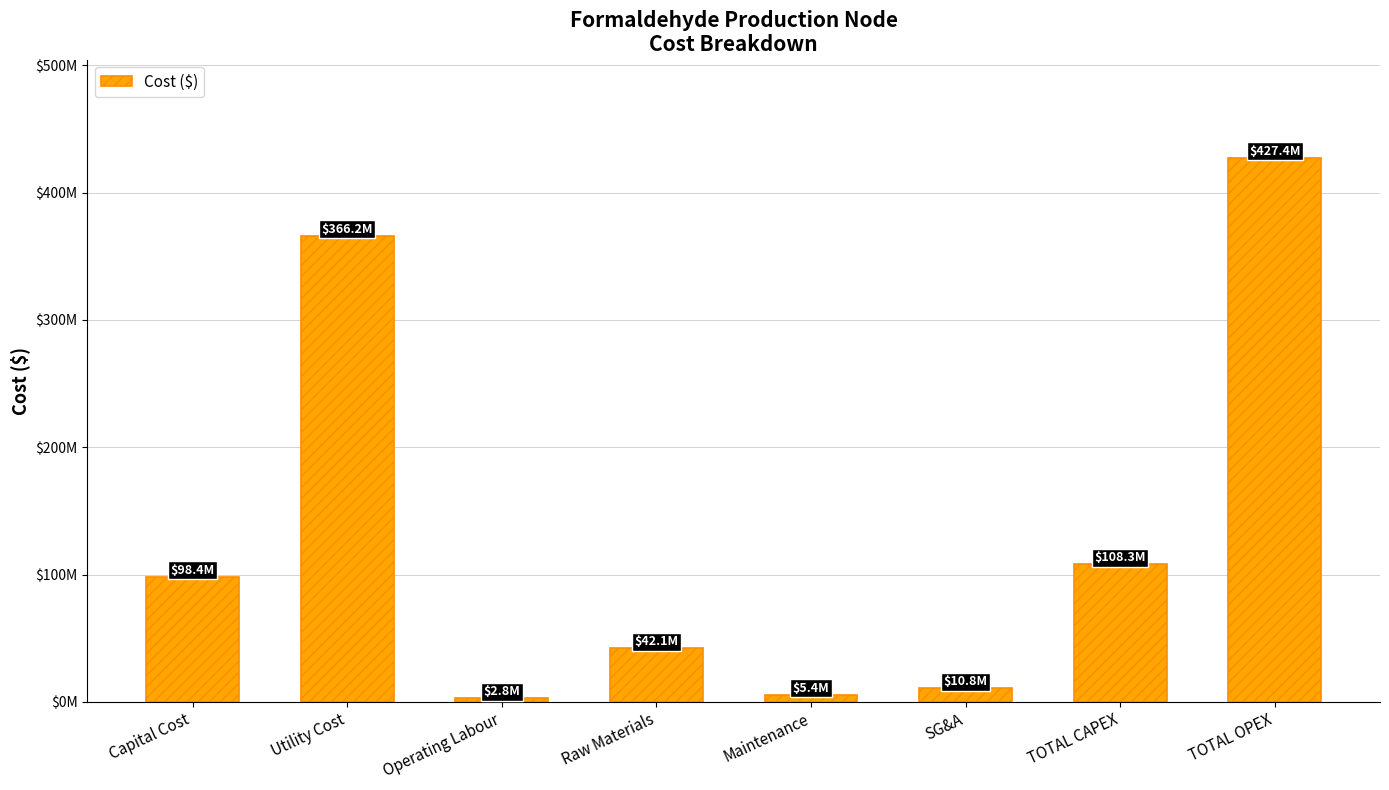

Does the chart contain any negative values?

No